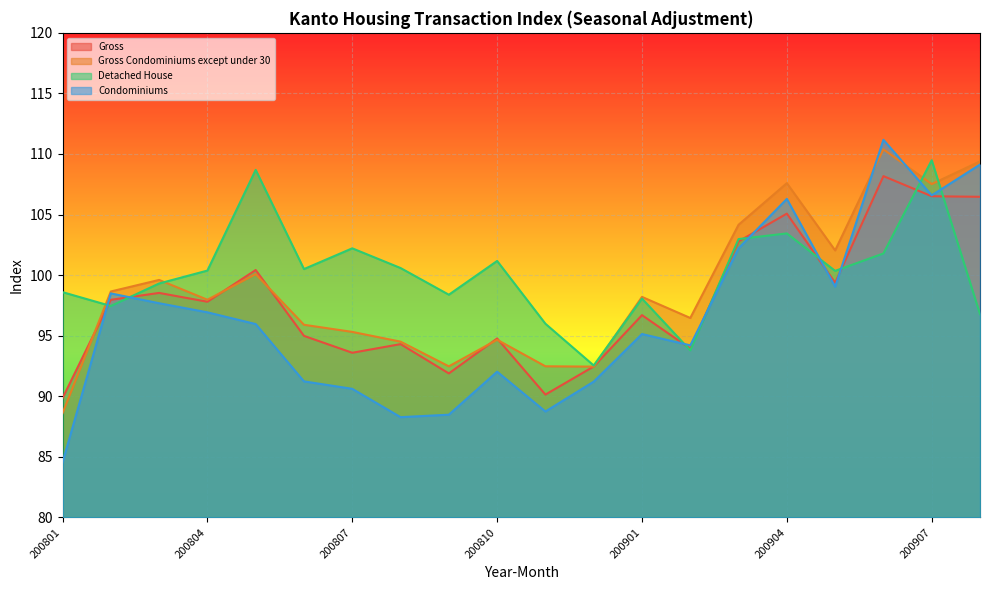

Rank the series by their average value, from highest to lowest.

Detached House, Gross Condominiums except under 30, Gross, Condominiums